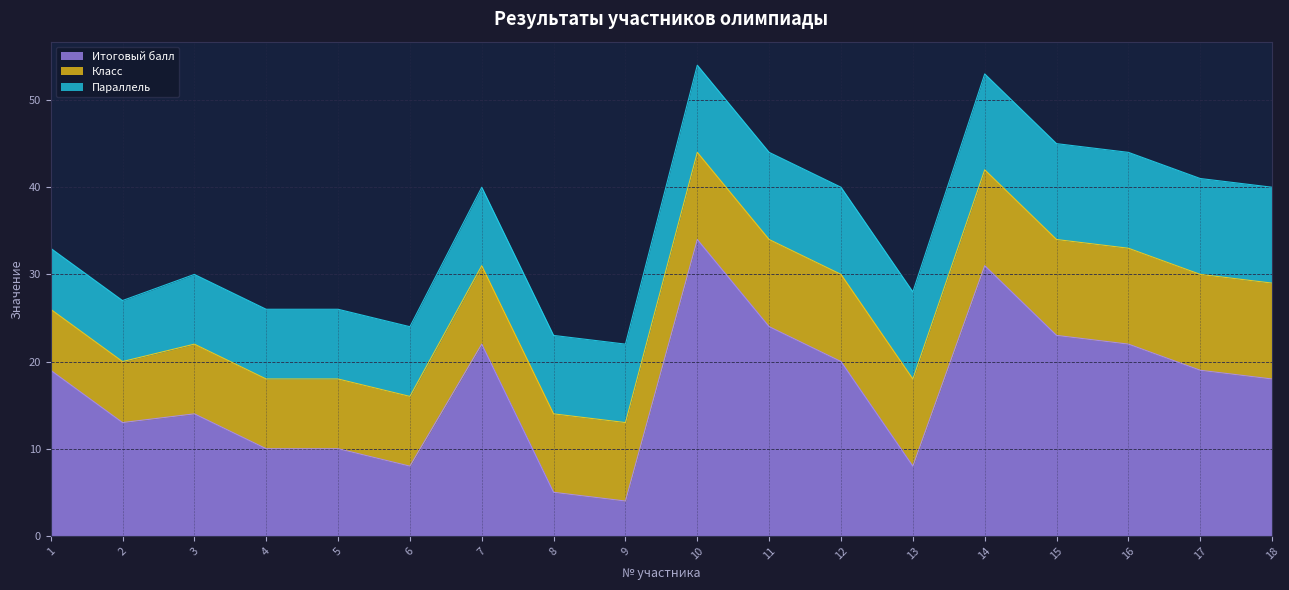

Reading left to right, extract all data points from this chart.

Итоговый балл: 1=19	2=13	3=14	4=10	5=10	6=8	7=22	8=5	9=4	10=34	11=24	12=20	13=8	14=31	15=23	16=22	17=19	18=18
Класс: 1=7	2=7	3=8	4=8	5=8	6=8	7=9	8=9	9=9	10=10	11=10	12=10	13=10	14=11	15=11	16=11	17=11	18=11
Параллель: 1=7	2=7	3=8	4=8	5=8	6=8	7=9	8=9	9=9	10=10	11=10	12=10	13=10	14=11	15=11	16=11	17=11	18=11